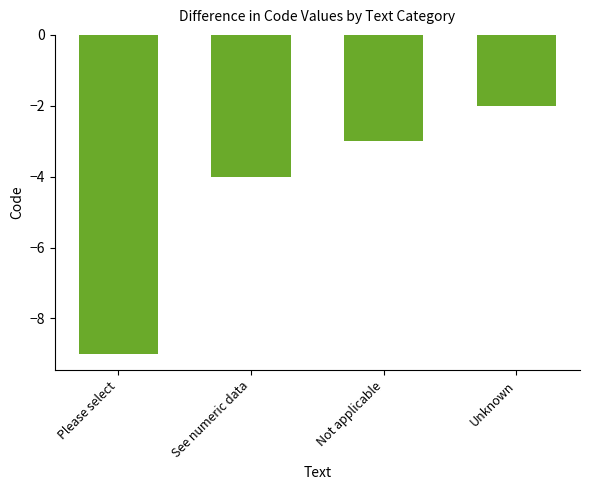

Rank the categories by value from highest to lowest.

Unknown, Not applicable, See numeric data, Please select